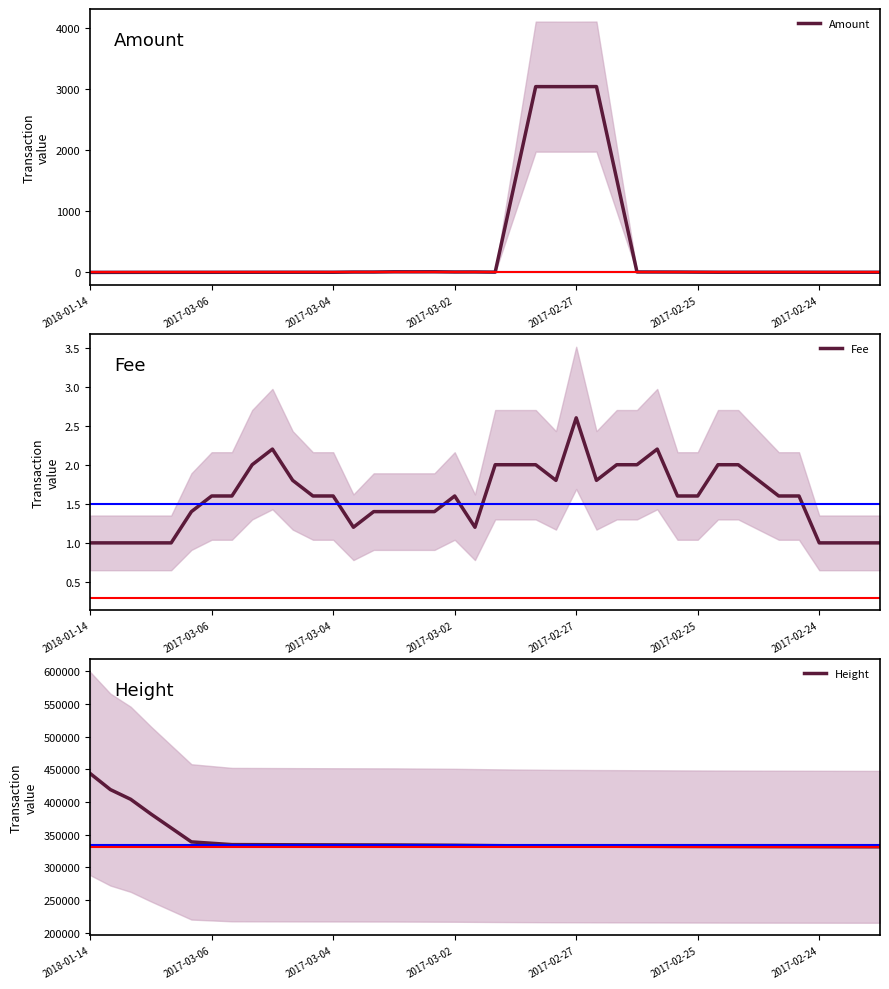

What is the minimum value for Height?

331545.0